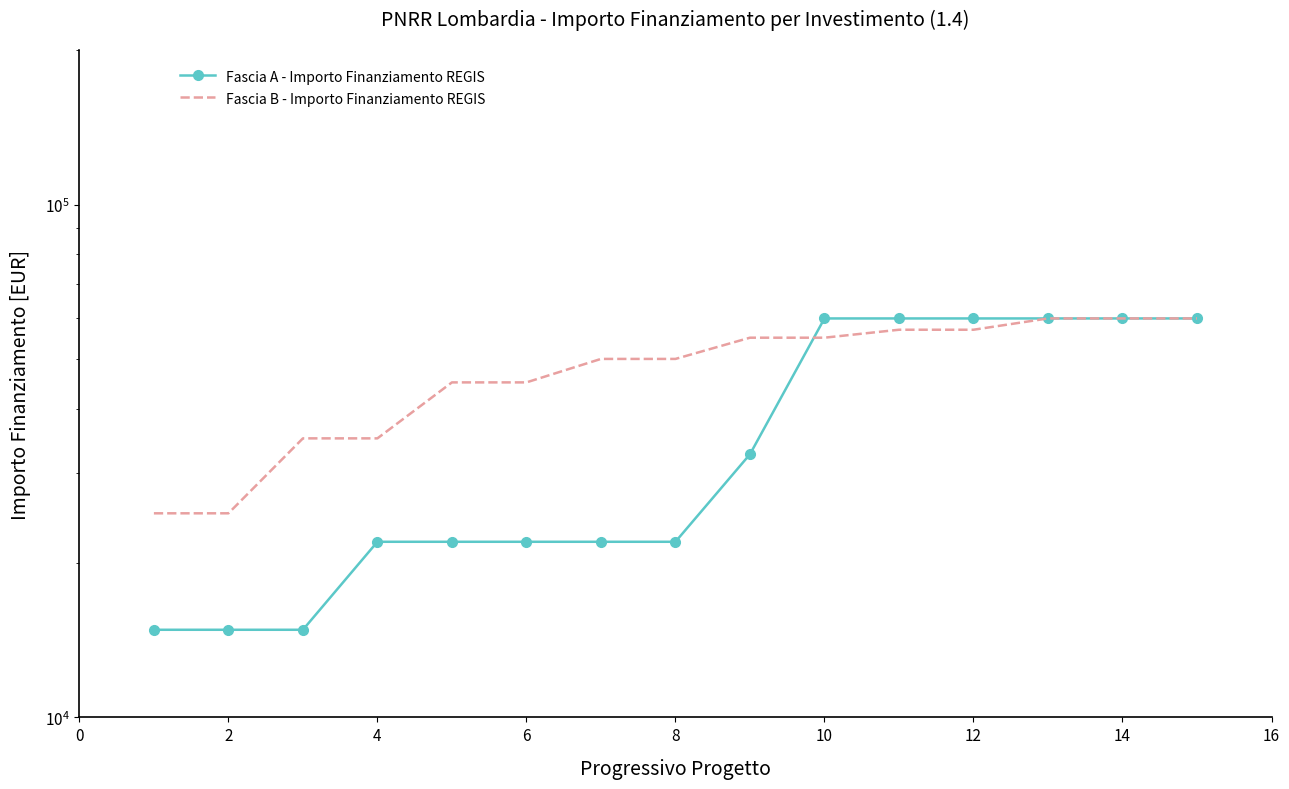

Which series ends up on top after the final intersection of Fascia B - Importo Finanziamento REGIS and Fascia A - Importo Finanziamento REGIS?

Fascia A - Importo Finanziamento REGIS